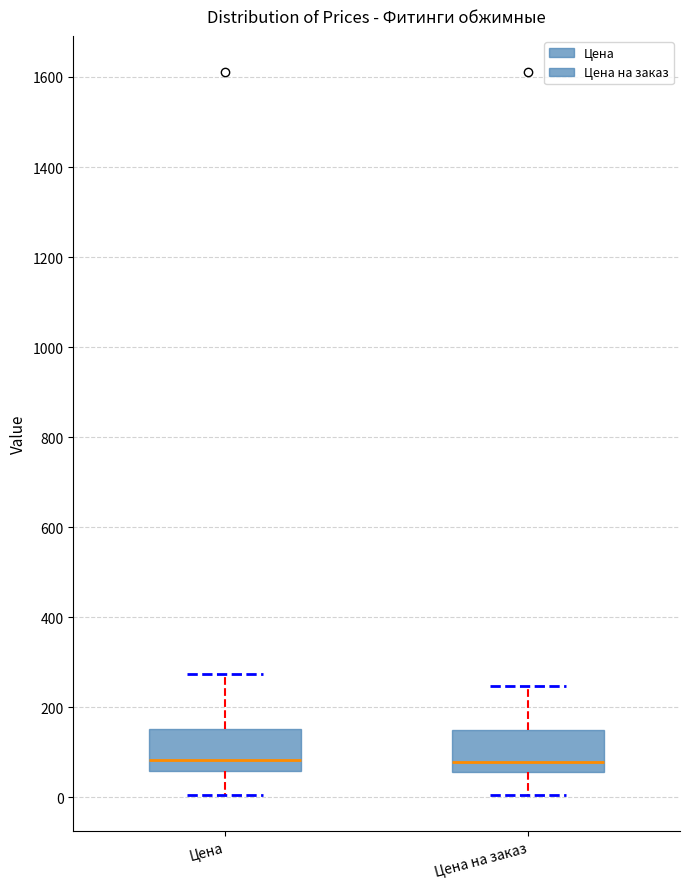

Reading left to right, read every box against the y-axis: the position of its median line, the range the box covers, and the ends of its whiskers. The values are not printed on the chart, so give them approximately, as read against the axis.

Цена: median 80, box 60 to 160, whiskers 0 to 280
Цена на заказ: median 80, box 60 to 140, whiskers 0 to 240